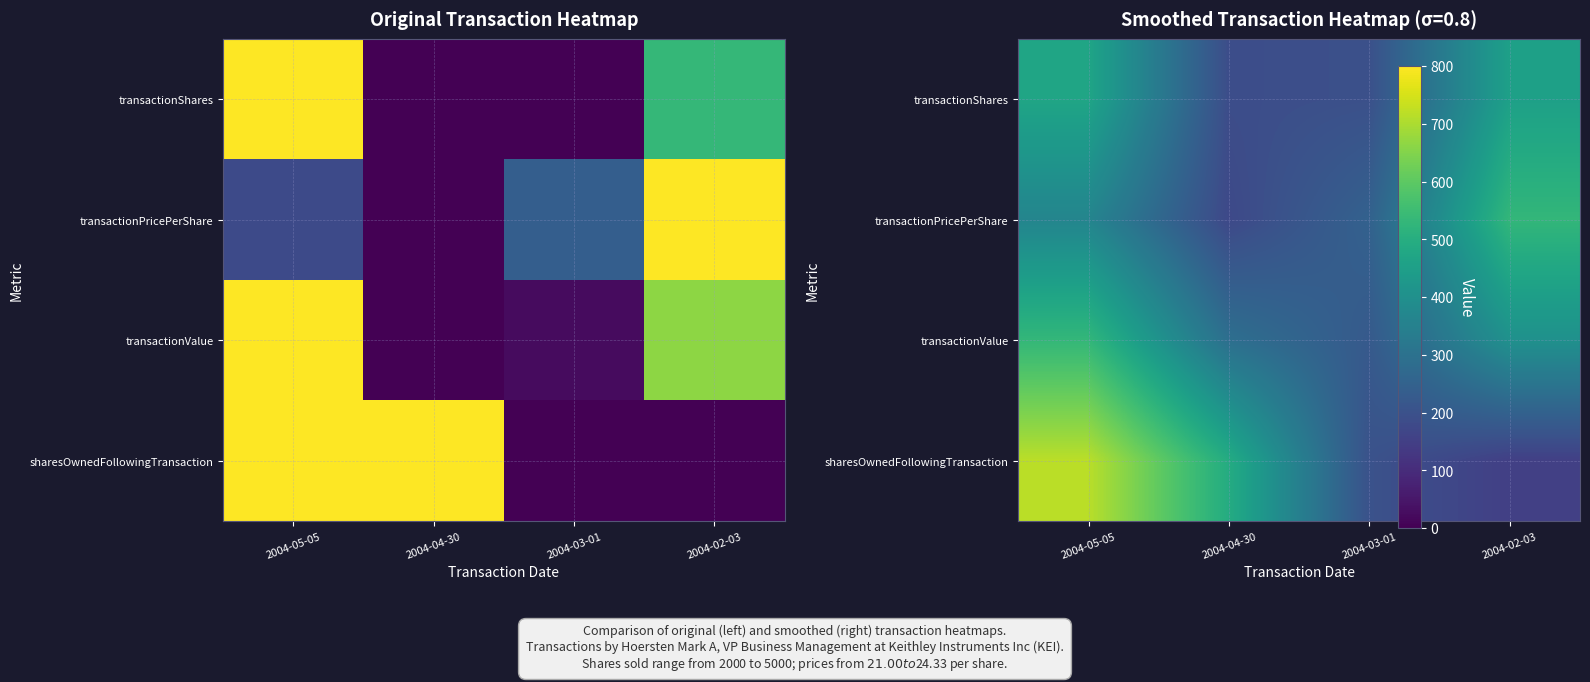

How many data points in transactionValue are above 403?

2